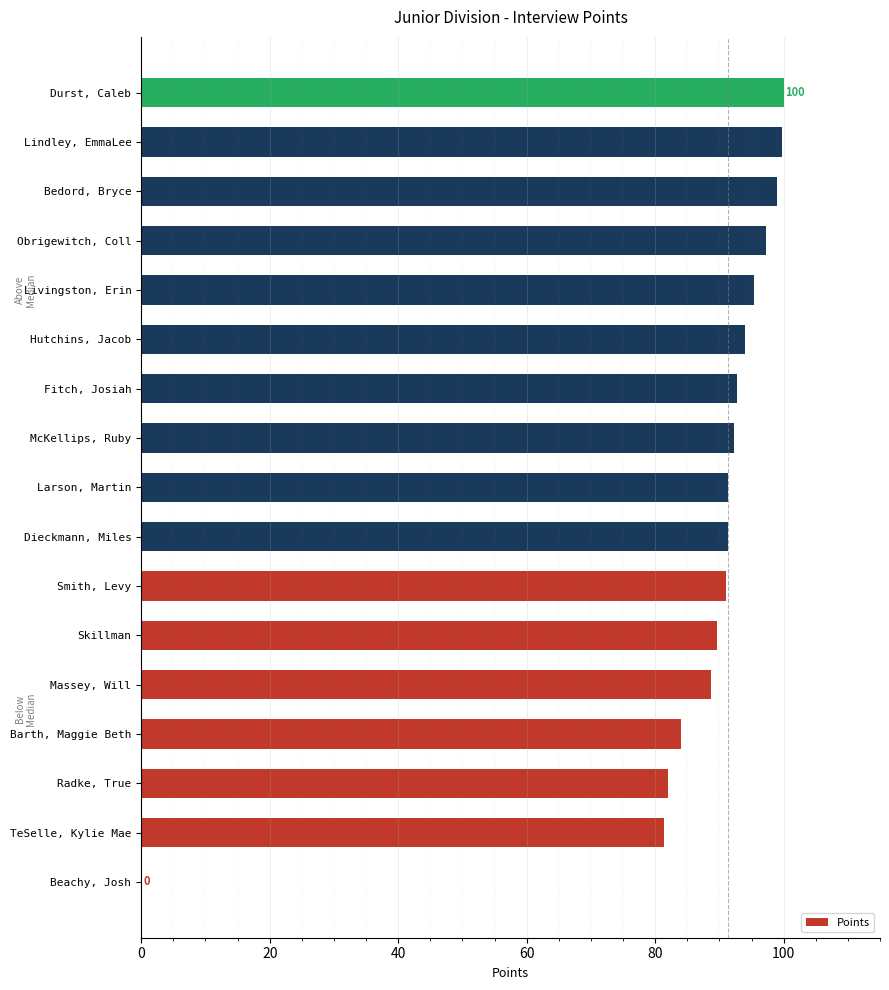

The value at Fitch, Josiah is 92.7. True or false?

True